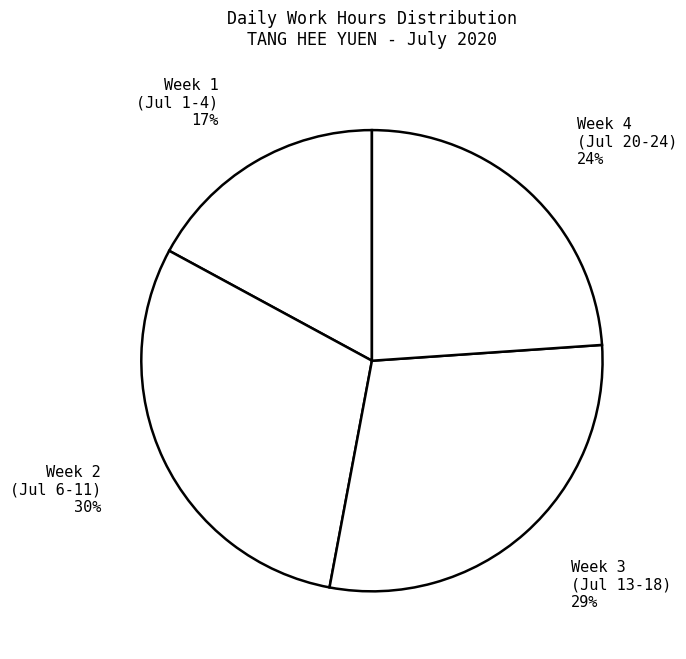

Do Week 3 (Jul 13-18) 29% and Week 2 (Jul 6-11) 30% together represent more than half of the pie?

Yes